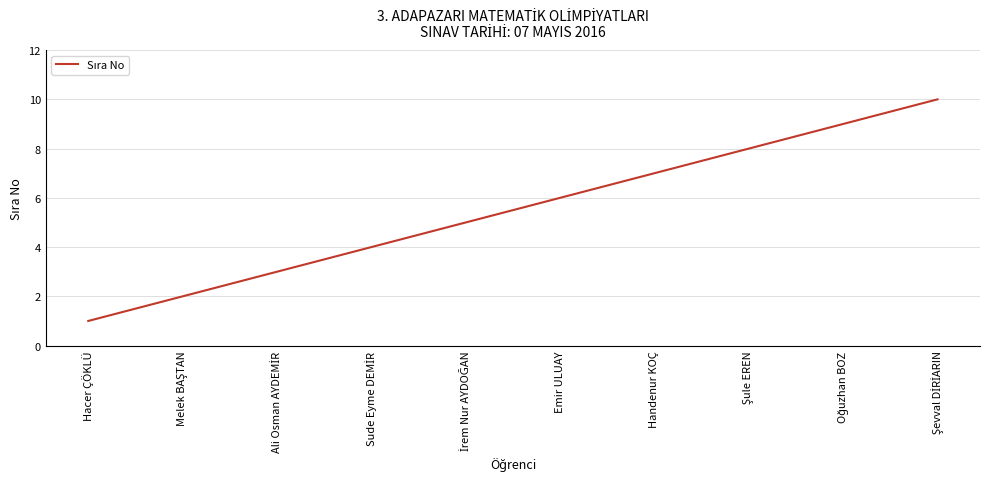

How many values are below 6?

5